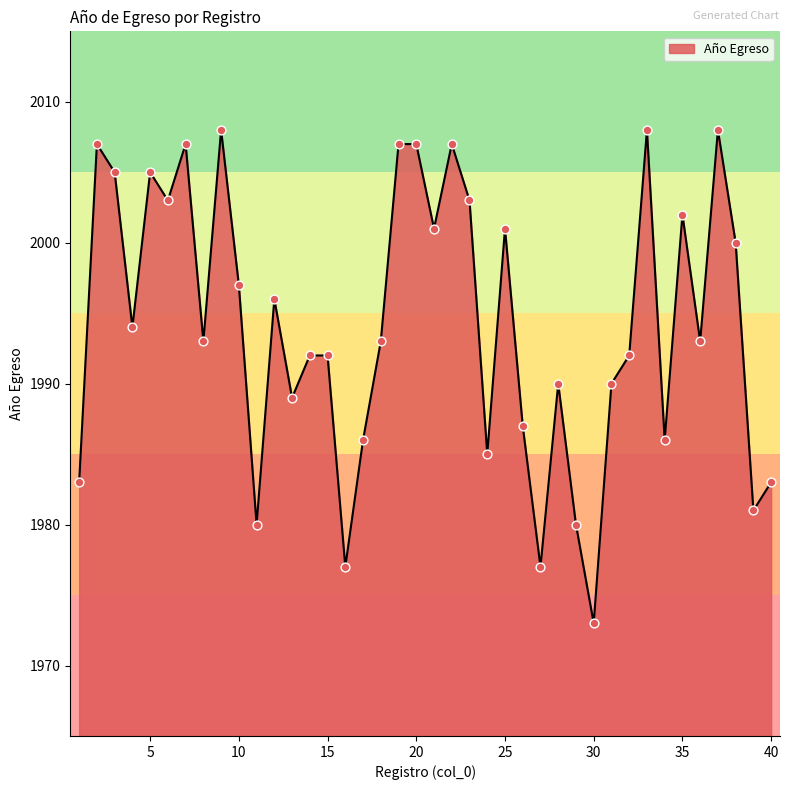

What is the smallest value displayed?

1973